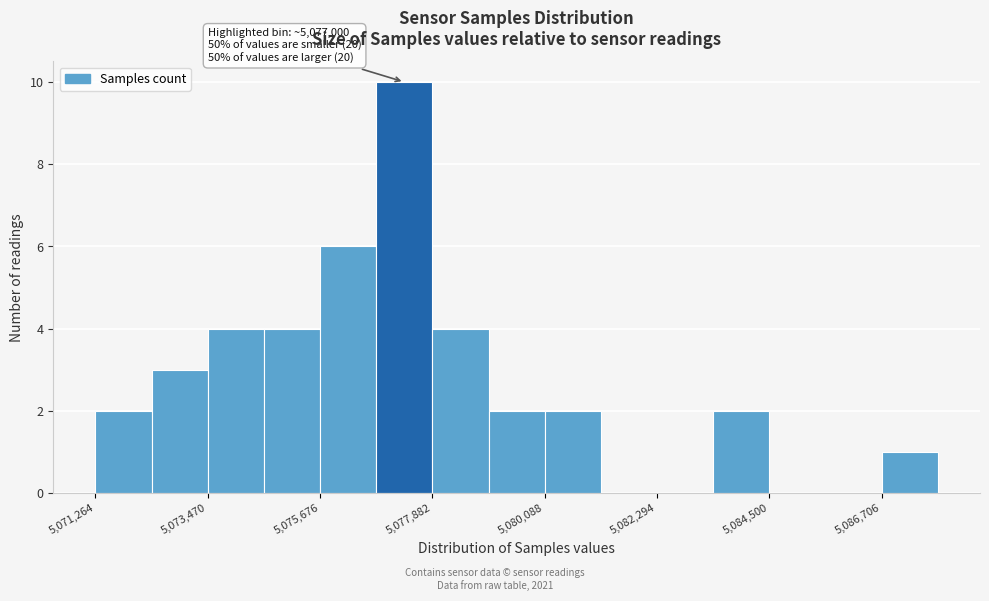

Read against the x-axis, roughly where is the centre of the tallest bar?

5077500